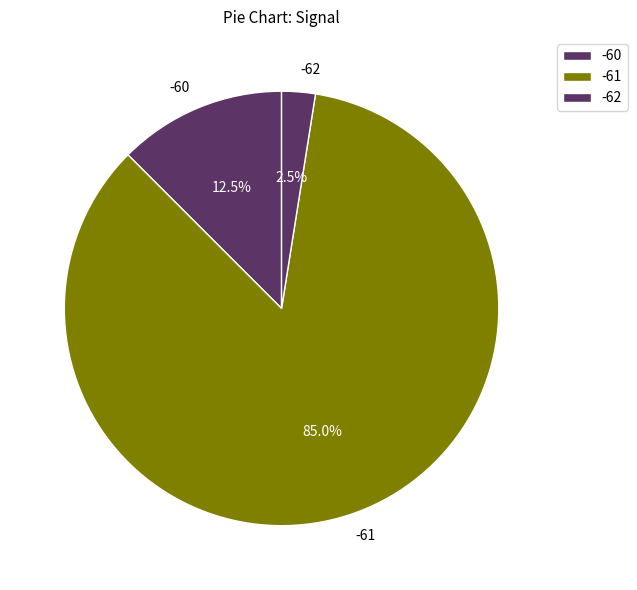

Which category accounts for the majority?

-61